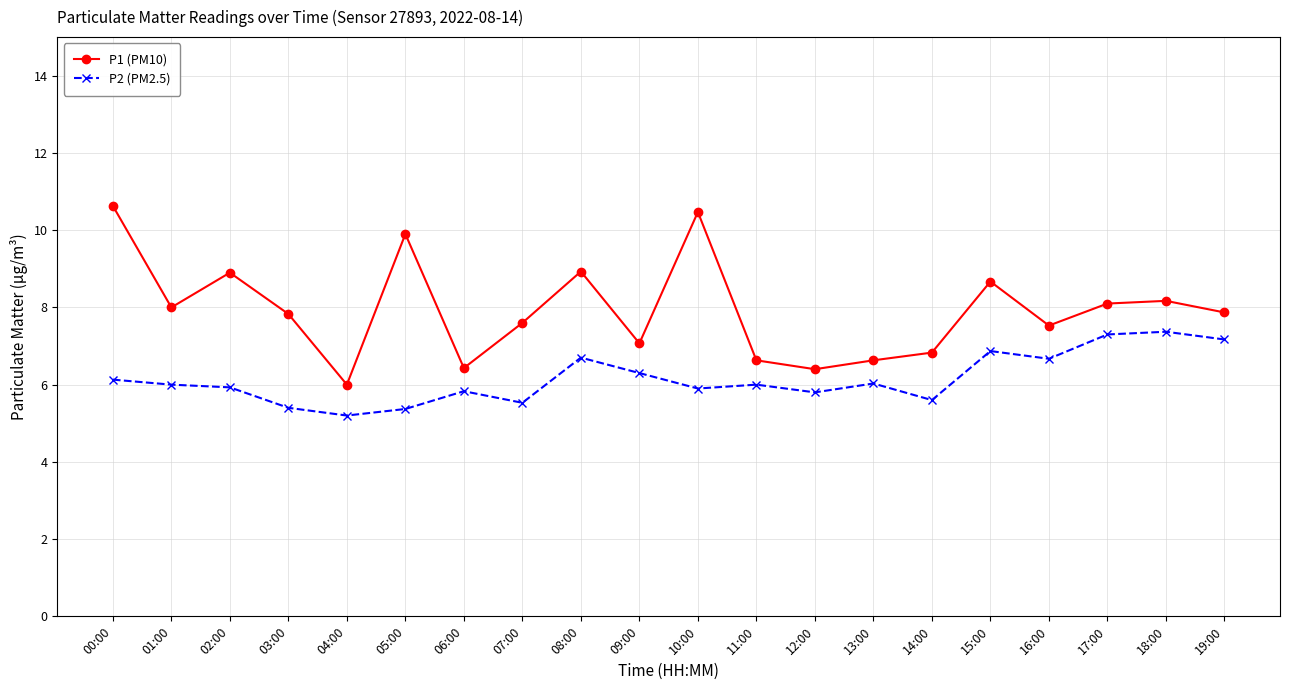

What is the minimum value shown in the chart?

5.2